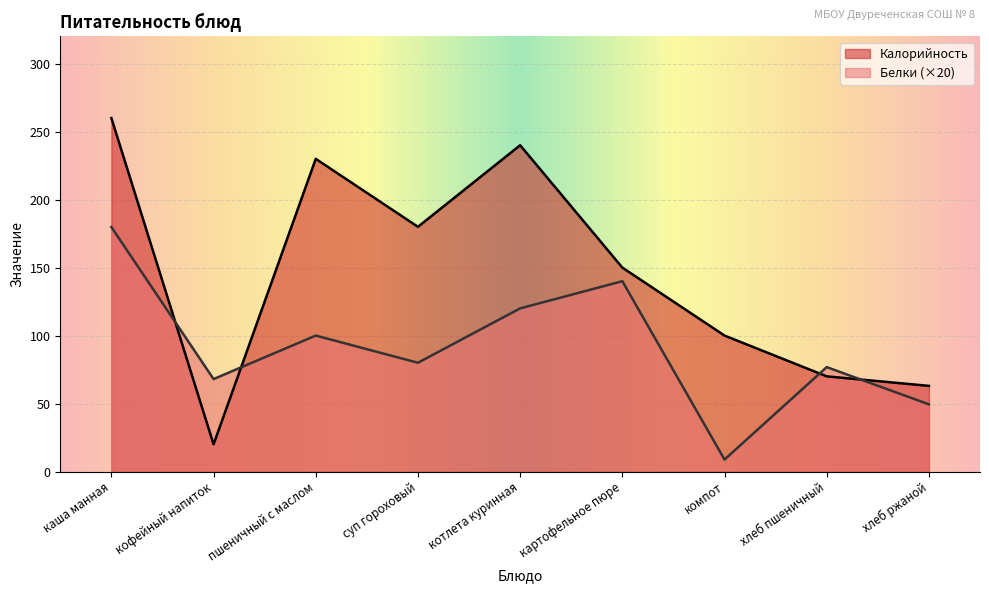

Which series has the widest spread of values?

Калорийность